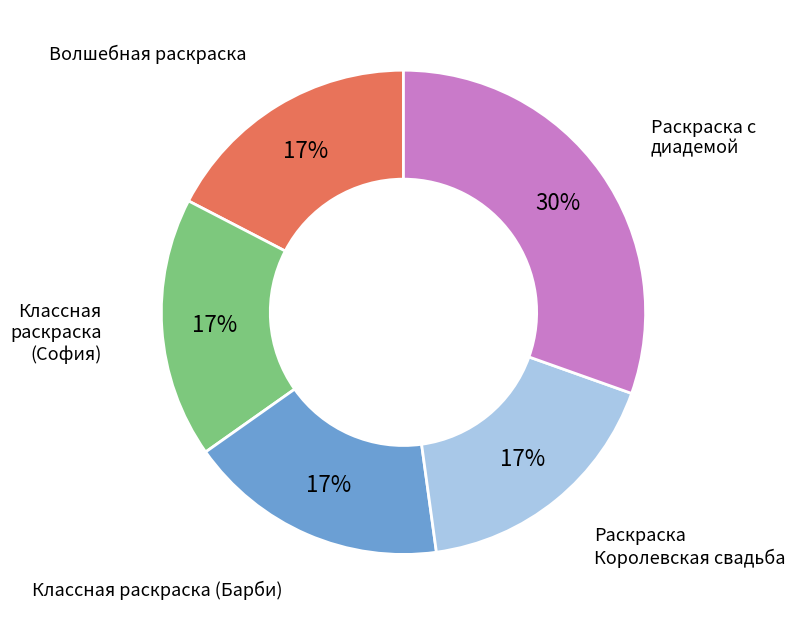

To the nearest percent, what is the difference between the largest and smallest slice percentages?

13%